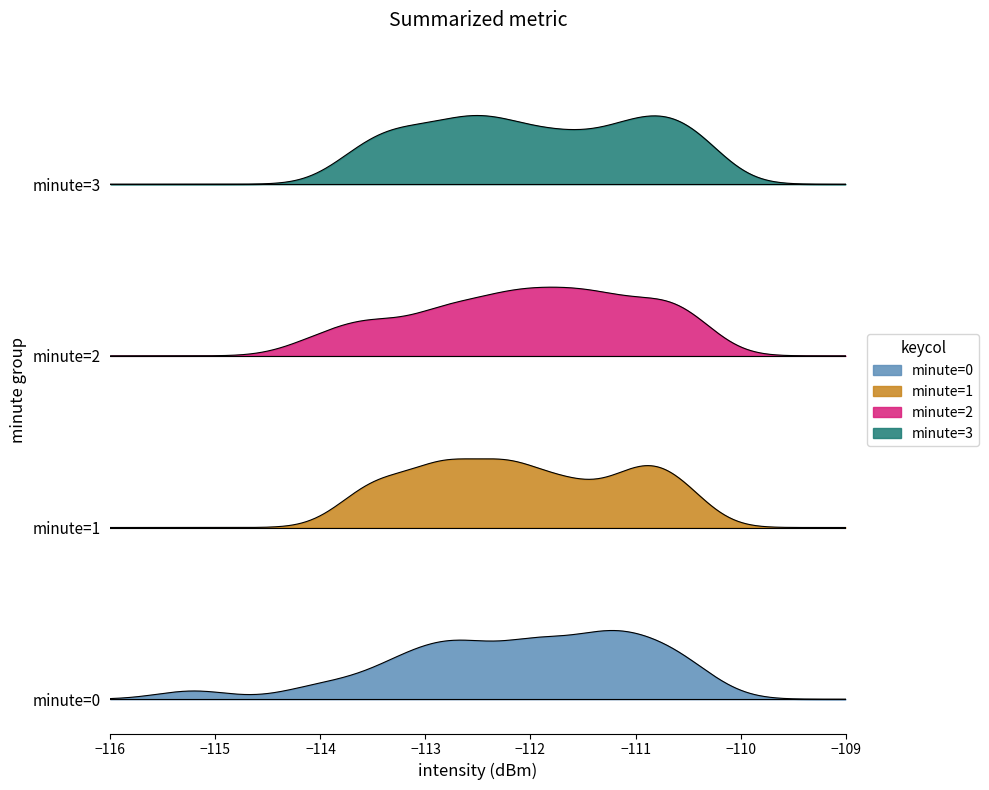

Is the value of minute=2 at 5 greater than the value of minute=1 at 11?

No